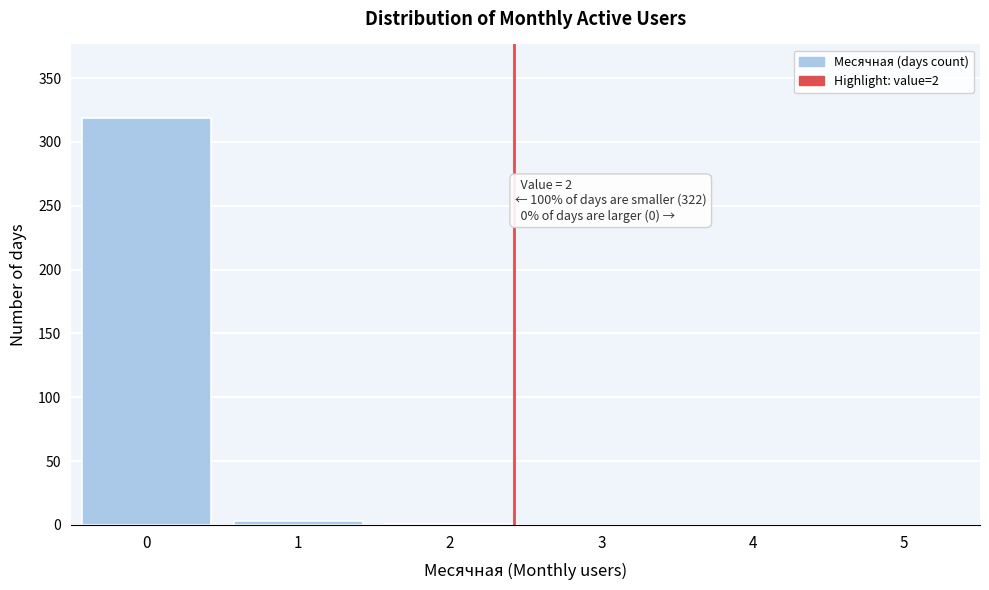

What is the maximum value shown in the chart?

319